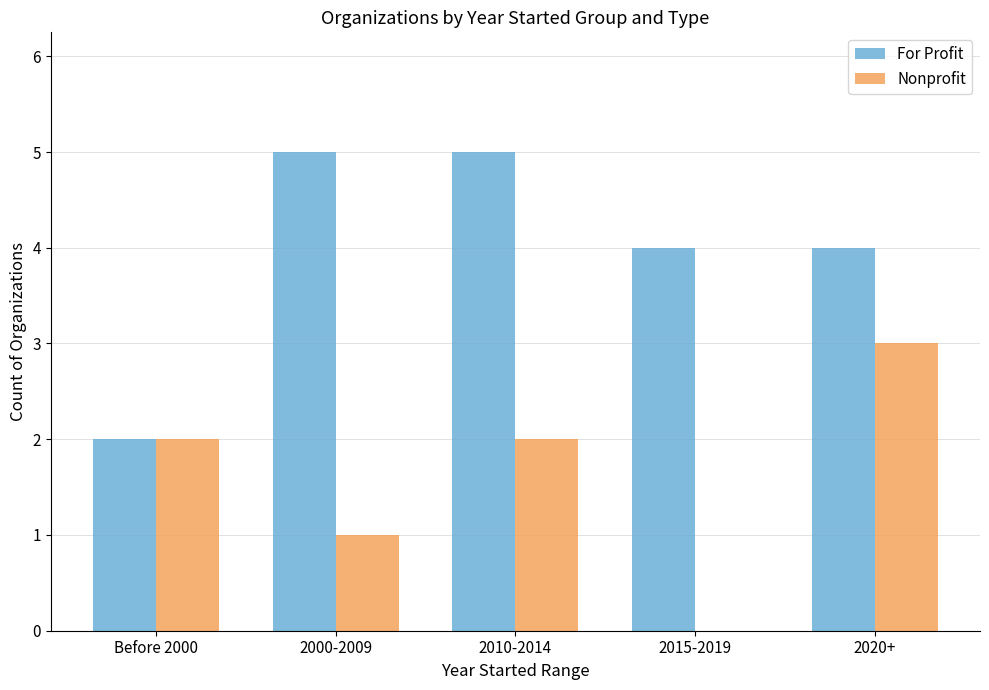

What are all the series names shown in the legend?

For Profit, Nonprofit